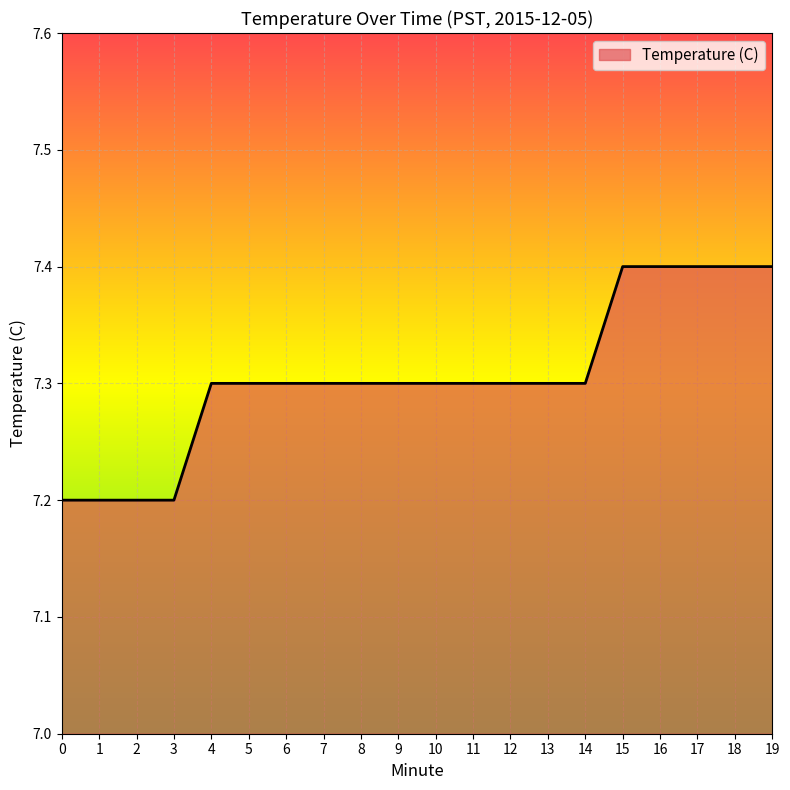

Read the value at 19.

7.4